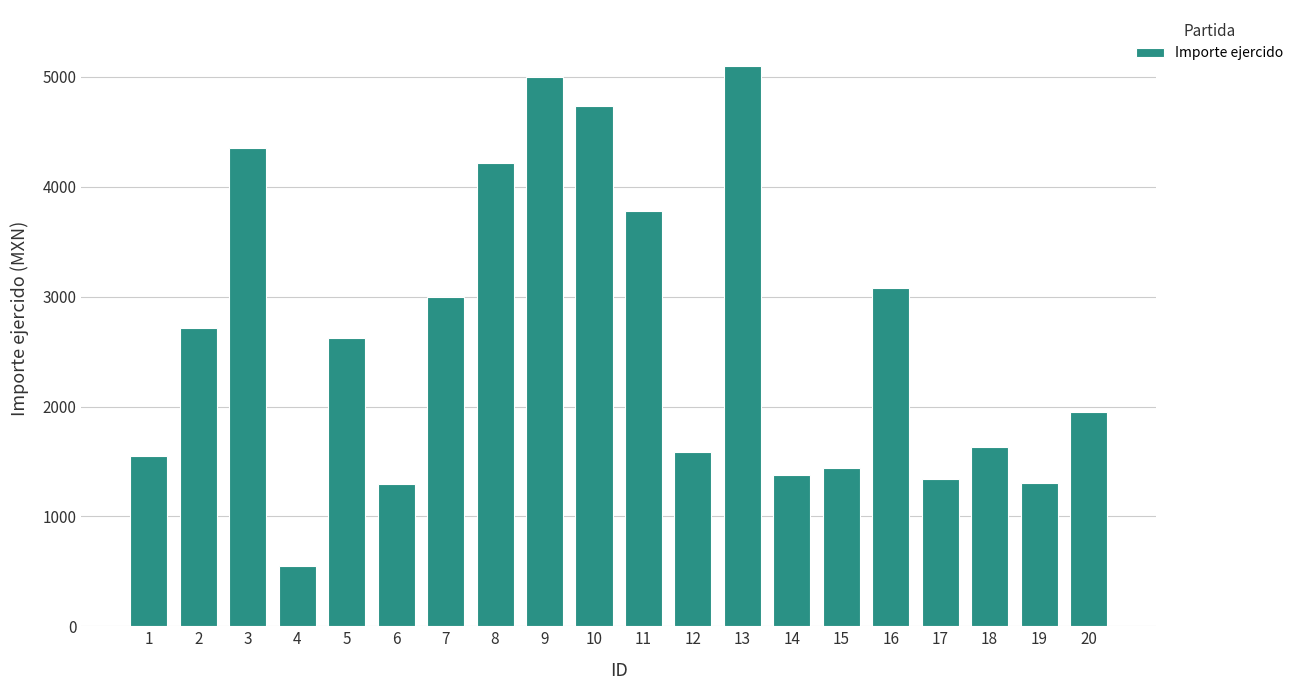

How many values exceed 2621?

10